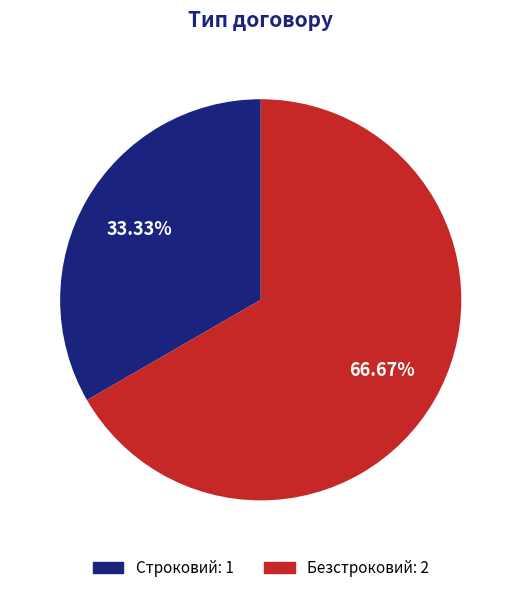

Which category accounts for the majority?

Безстроковий